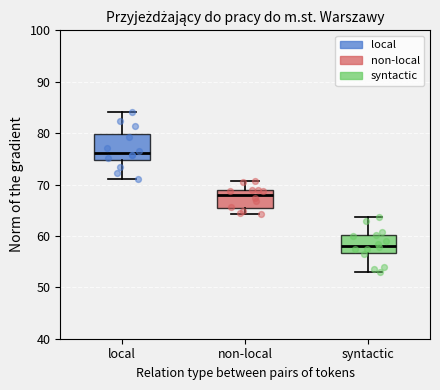

Reading left to right, transcribe this box plot: for each box, give where its median line is, the range the box spans, and where its two whiskers end, as read against the y-axis. The values are not printed on the chart, so give them approximately, as read against the axis.

local: median 76, box 75 to 80, whiskers 71 to 84
non-local: median 68, box 65 to 69, whiskers 64 to 71
syntactic: median 58, box 57 to 60, whiskers 53 to 64